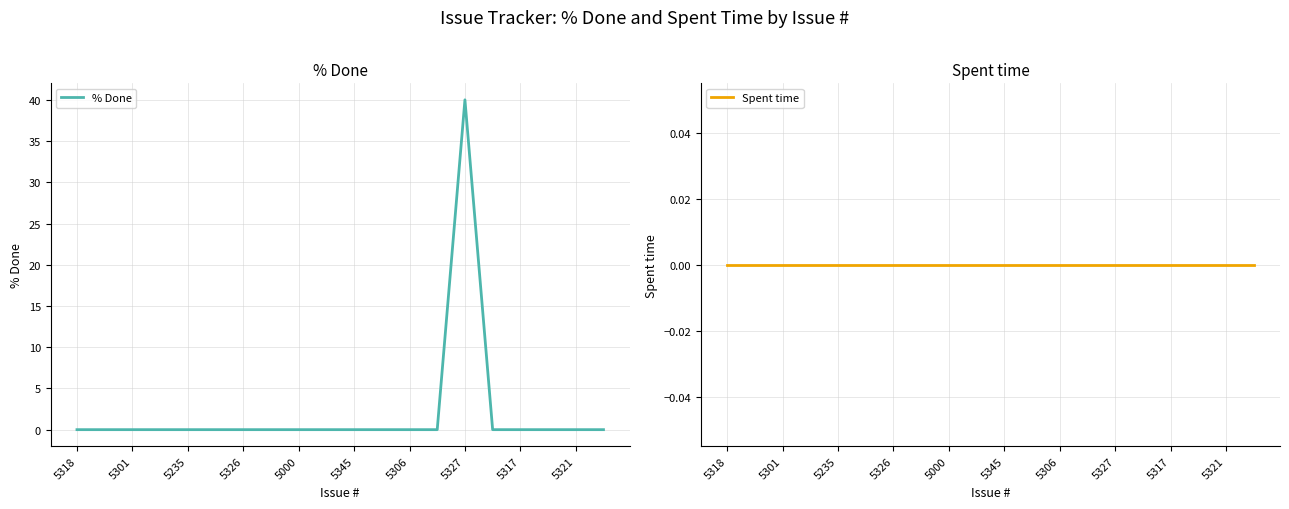

Which series has the largest total across all categories?

% Done